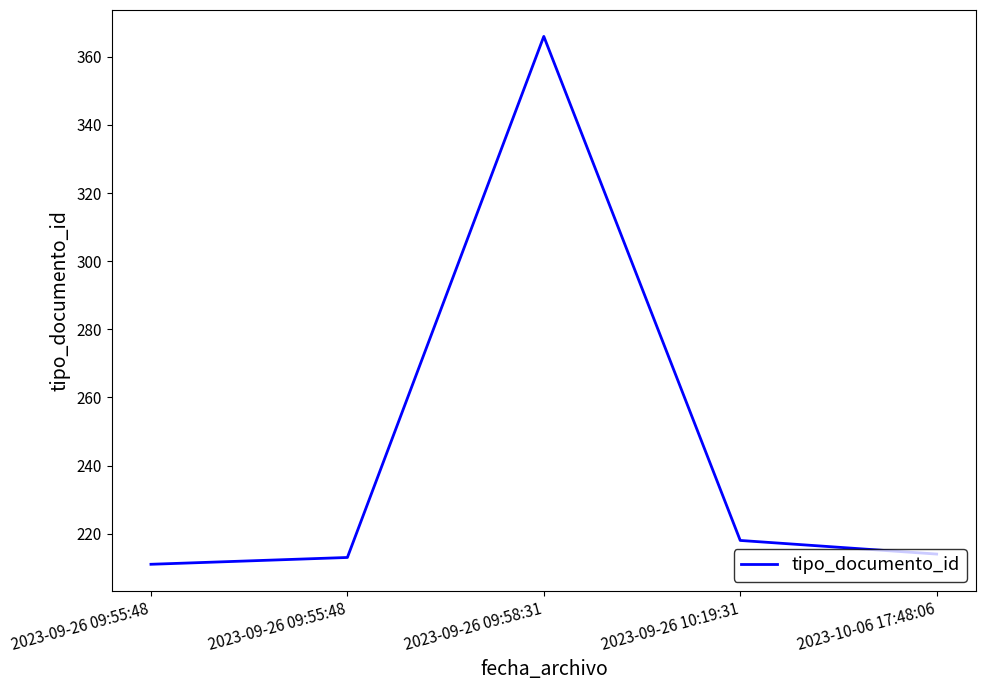

Count the number of data series in this chart.

1